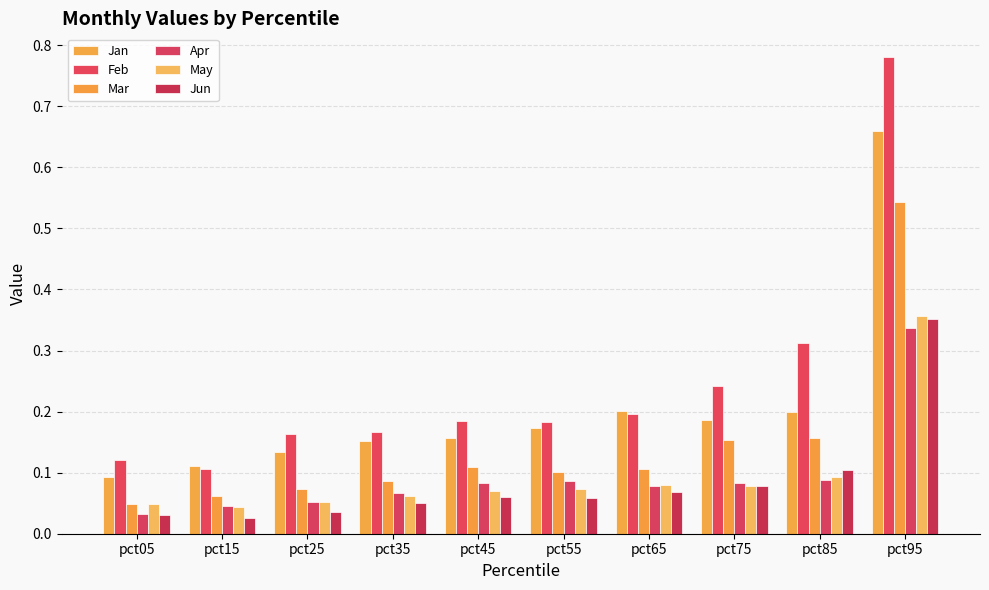

What is the total value across all series at pct75?

0.8